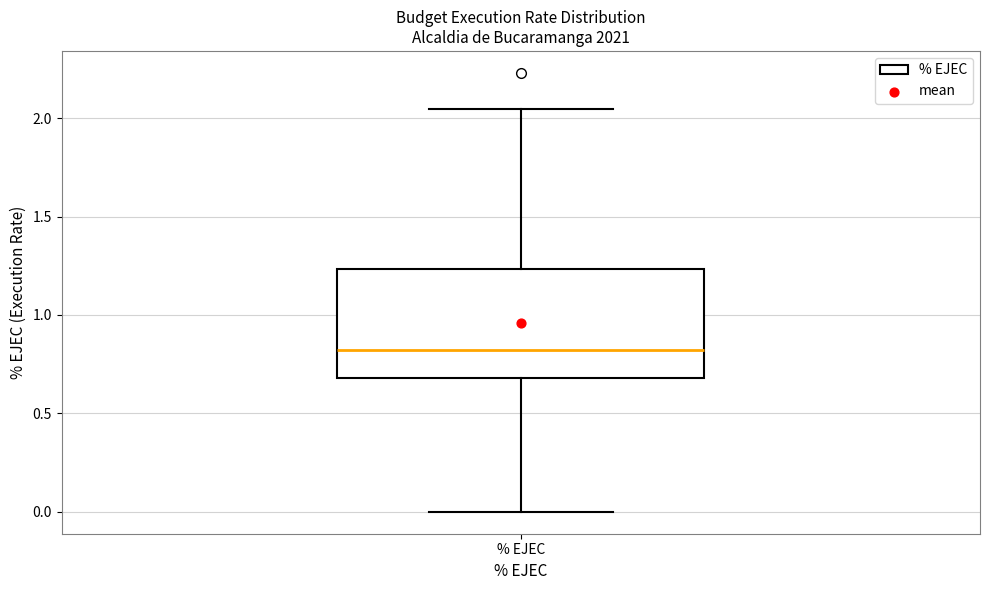

Transcribe this box plot: give where the median line is, the range the box spans, and where the two whiskers end, as read against the y-axis. The values are not printed on the chart, so give them approximately, as read against the axis.

median 0.80, box 0.70 to 1.25, whiskers 0.00 to 2.05